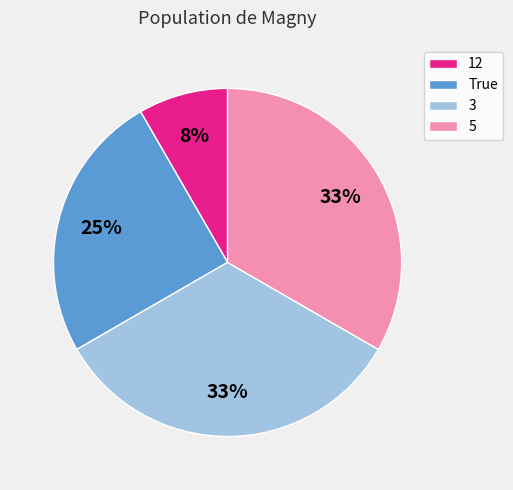

To the nearest percent, what is the difference between the largest and smallest slice percentages?

25%